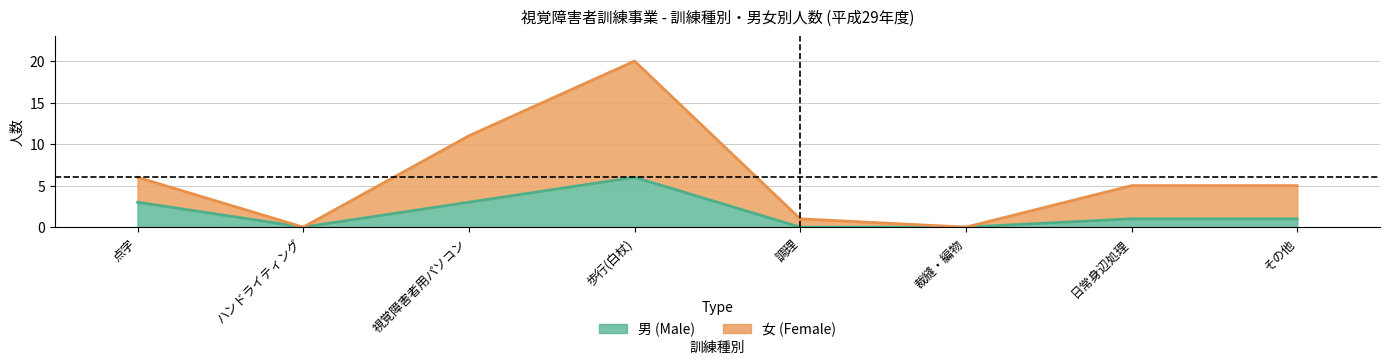

Which category has the lowest value in the 女 (Female) series?

ハンドライティング